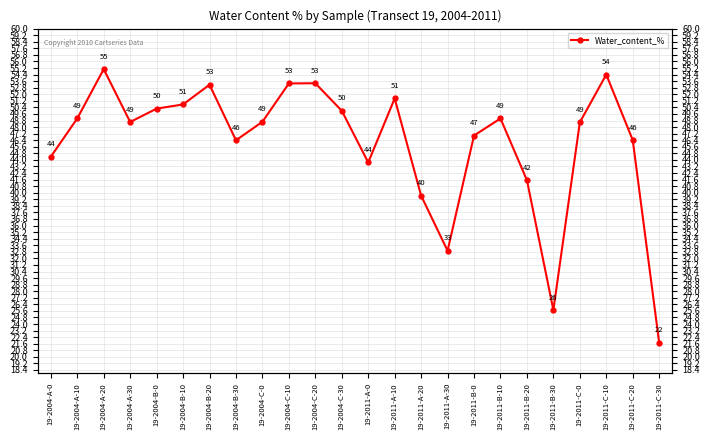

Where is the first local maximum?

19-2004-A-20